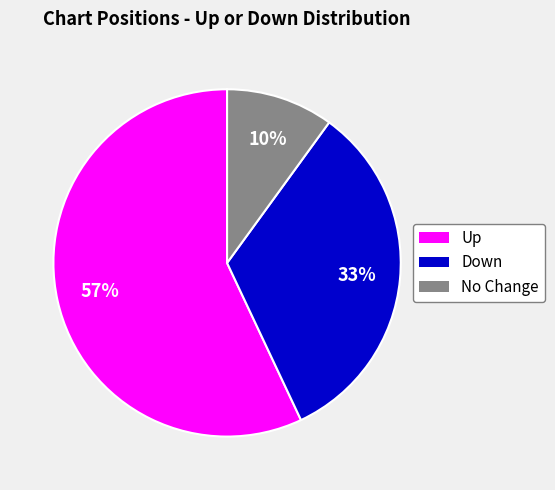

Does any single category account for the majority?

Yes